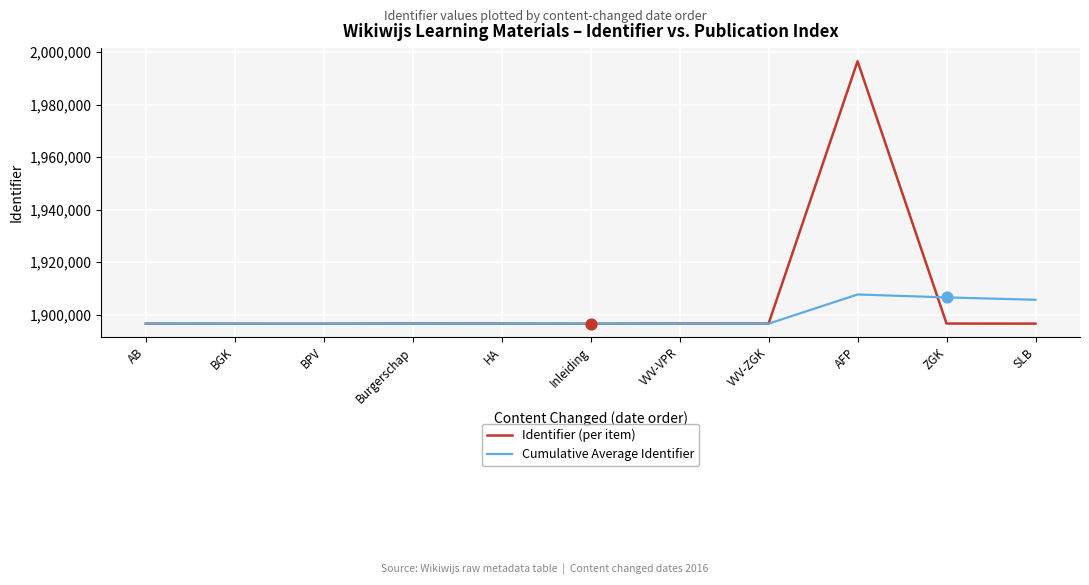

What is the total value across all series at ZGK?

3803243.4